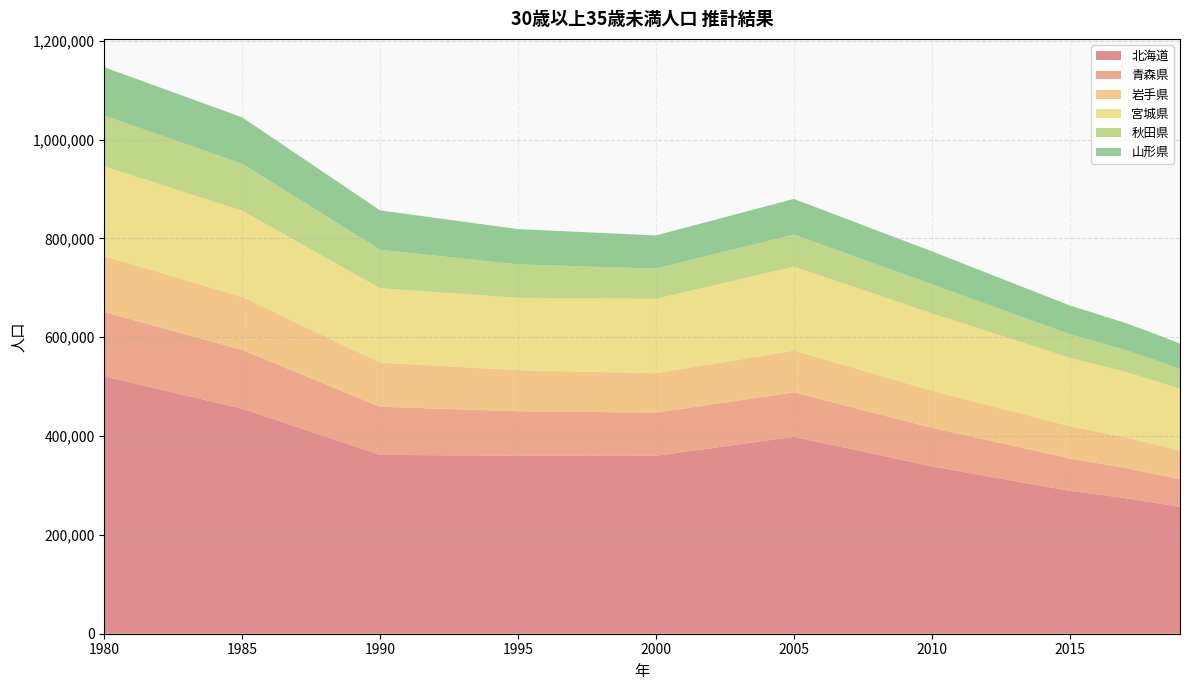

Reading left to right, what are all the values shown in this chart?

北海道: 520835	507775	494715	481656	468596	455536	436806	418076	399346	380616	361886	361555	361223	360892	360560	360229	360192	360154	360118	360080	360043	367747	375451	383155	390859	398563	386599	374635	362671	350707	338741	328838	318935	309032	299129	289224	281925	274454	265818	256605
青森県: 130243	127938	125631	123326	121019	118714	114470	110227	105982	101739	97495	96009	94523	93039	91553	90067	89522	88978	88434	87890	87345	87853	88361	88867	89375	89883	87505	85127	82749	80371	77992	75503	73014	70525	68036	65549	63280	61010	58522	55950
岩手県: 112953	111819	110685	109551	108417	107283	103682	100081	96481	92880	89279	88047	86814	85582	84349	83117	82441	81765	81090	80414	79738	80710	81682	82654	83626	84598	82722	80846	78970	77094	75218	73233	71248	69263	67278	65291	63676	62021	60101	58048
宮城県: 181983	180505	179027	177549	176071	174593	169805	165017	160229	155441	150653	149826	148997	148170	147341	146514	147345	148177	149008	149840	150671	154548	158425	162302	166179	170056	167393	164730	162067	159404	156741	153088	149435	145782	142129	138476	135635	132680	129127	125256
秋田県: 102527	101059	99590	98121	96652	95184	91712	88240	84768	81296	77824	75768	73711	71654	69597	67541	66254	64967	63679	62392	61105	61840	62576	63310	64046	64781	63566	62351	61136	59921	58706	56526	54346	52166	49986	47804	45934	44080	42085	40048
山形県: 97992	97167	96341	95517	94691	93866	91019	88172	85327	82480	79633	77989	76344	74700	73055	71411	70573	69733	68895	68055	67217	68191	69164	70139	71112	72086	71001	69916	68831	67746	66660	64947	63234	61521	59808	58093	56578	55032	53254	51365